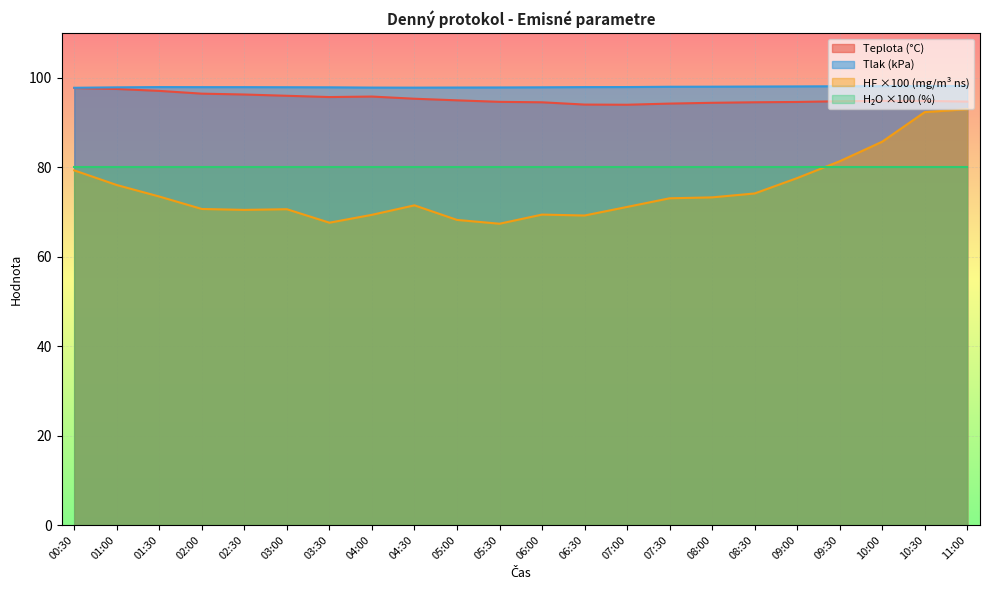

True or false: Teplota and Tlak intersect in this chart.

False